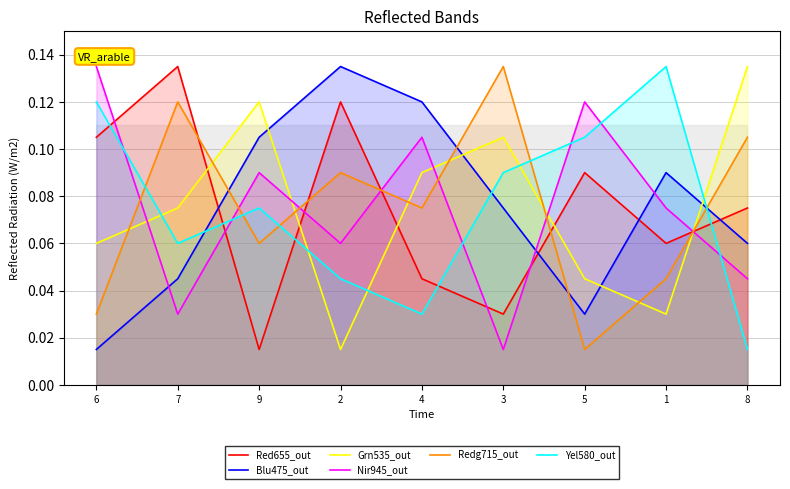

What is the label of the 9th point from the left?

8